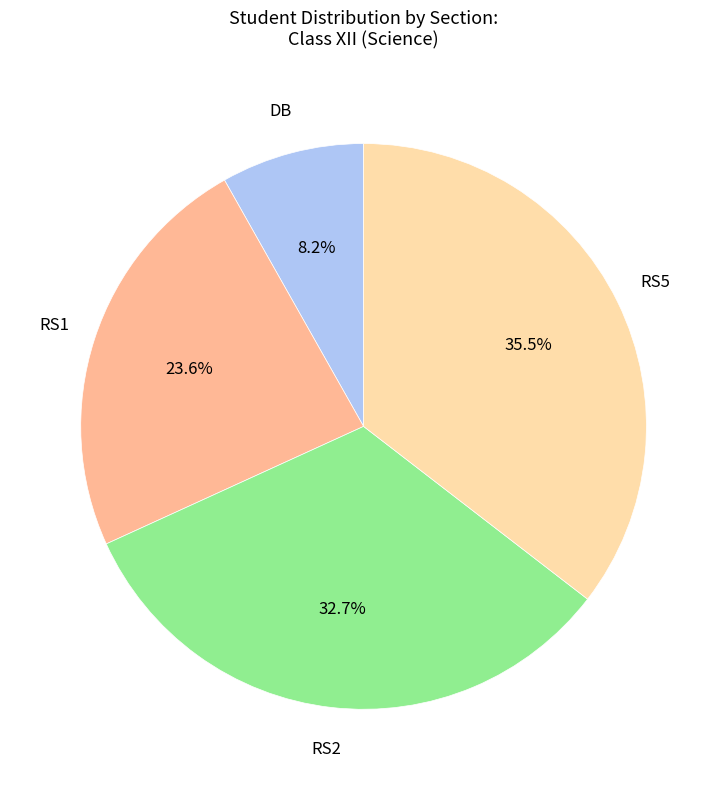

Is there any slice that represents more than half of the pie?

No